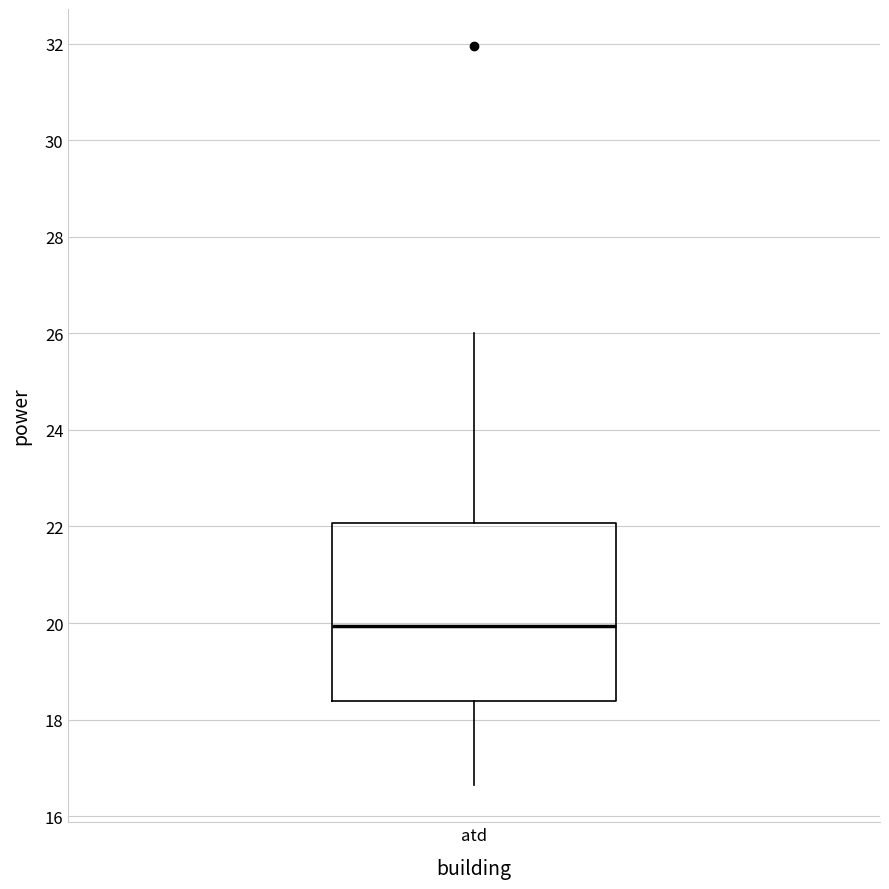

Transcribe this box plot: give where the median line is, the range the box spans, and where the two whiskers end, as read against the y-axis. The values are not printed on the chart, so give them approximately, as read against the axis.

median 20.0, box 18.4 to 22.0, whiskers 16.6 to 26.0